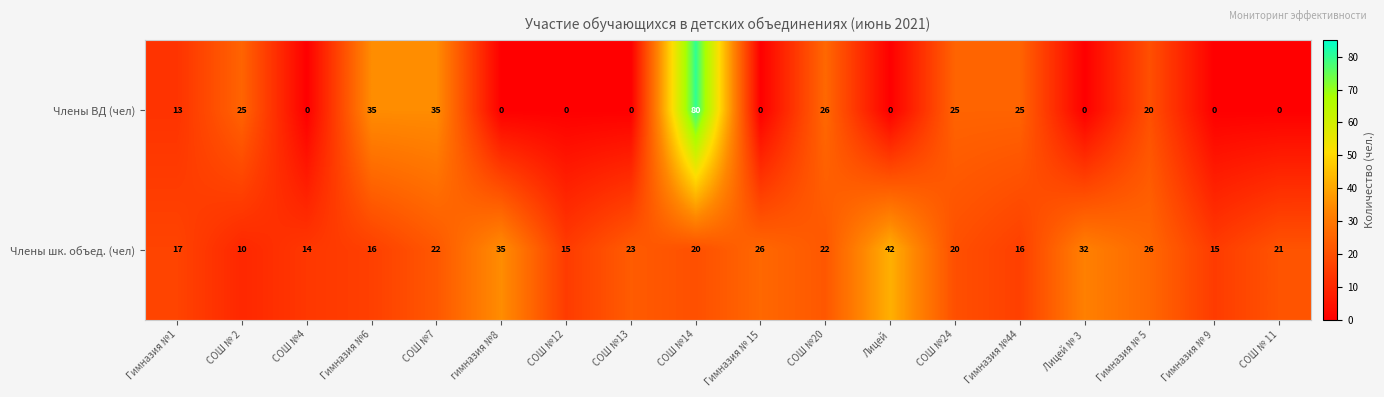

What is the approximate value of Члены шк. объед. (чел) at СОШ №4, to the nearest 5?

15